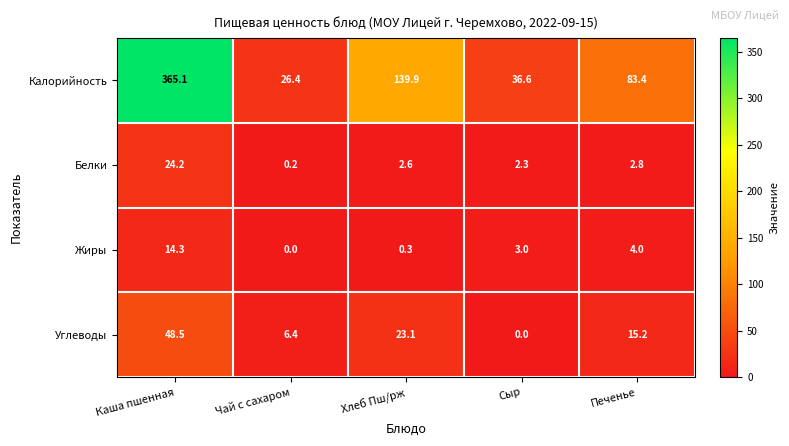

The Белки series shows 2.8 at Печенье. True or false?

True